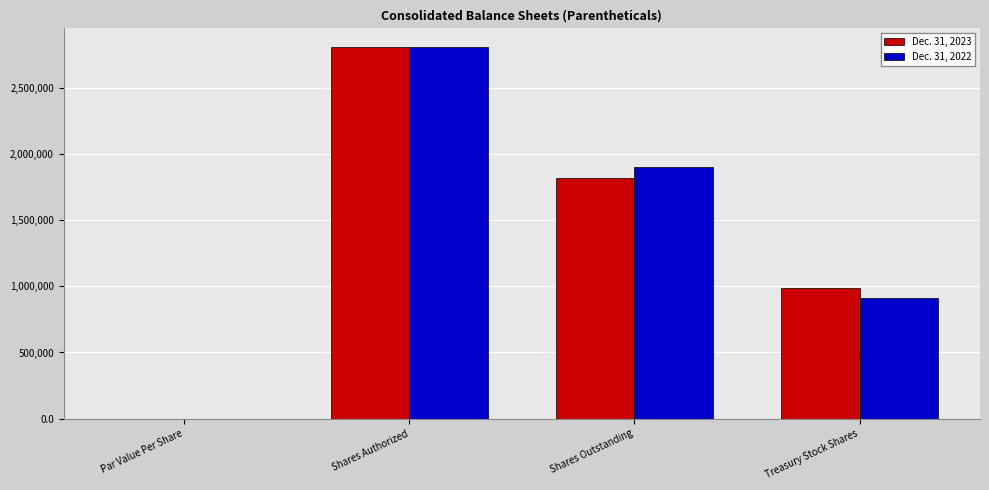

What is the spread (max minus min) of values at Treasury Stock Shares?

80900.0